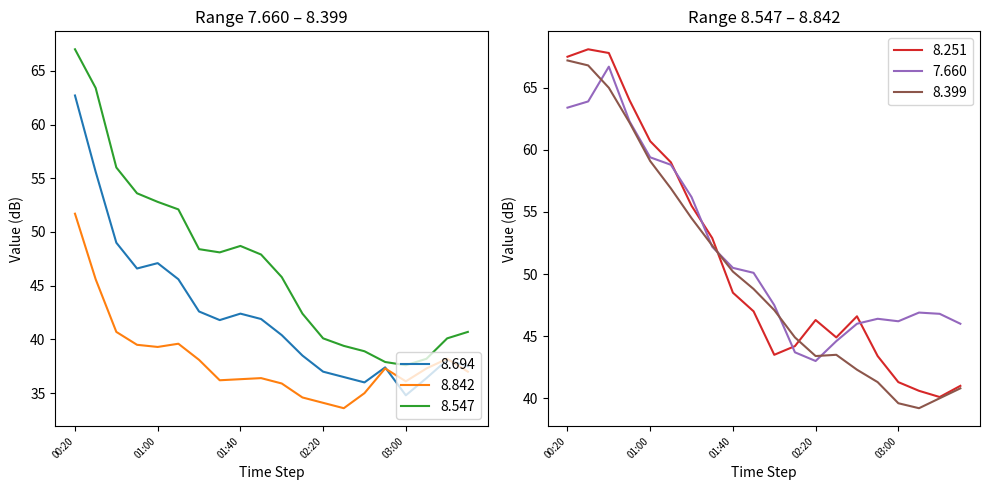

Between 2012/09/24 00:30 and 2012/09/24 01:20, which series saw the biggest shift?

8.547